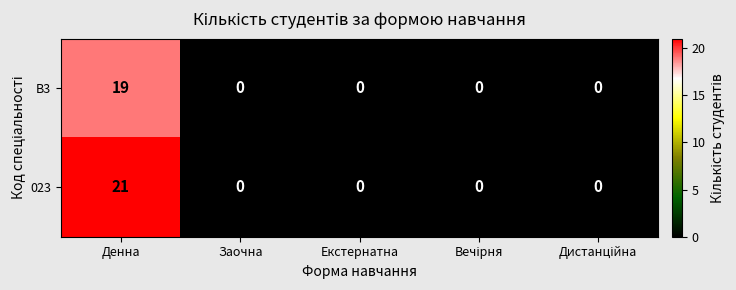

List the series in order of their overall mean, highest first.

023, B3